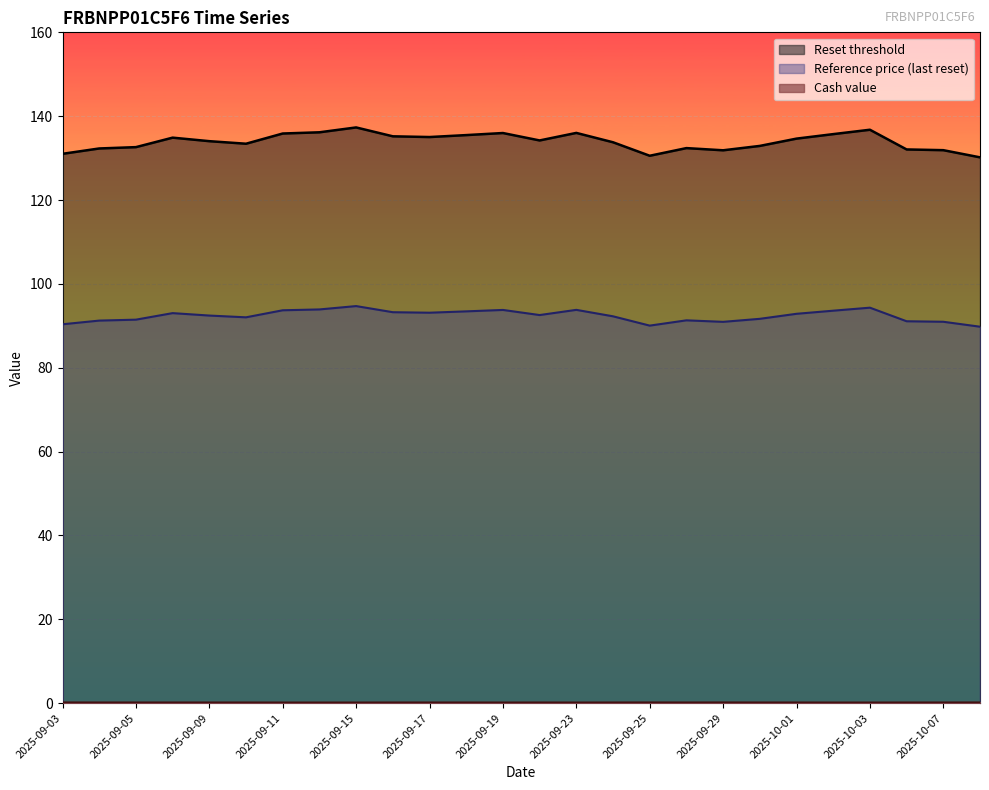

List the labels in order of Reference price (last reset) value, smallest first.

2025-10-08, 2025-09-25, 2025-09-03, 2025-09-29, 2025-10-07, 2025-10-06, 2025-09-04, 2025-09-26, 2025-09-05, 2025-09-30, 2025-09-10, 2025-09-24, 2025-09-09, 2025-09-22, 2025-10-01, 2025-09-08, 2025-09-17, 2025-09-16, 2025-09-18, 2025-10-02, 2025-09-11, 2025-09-19, 2025-09-23, 2025-09-12, 2025-10-03, 2025-09-15